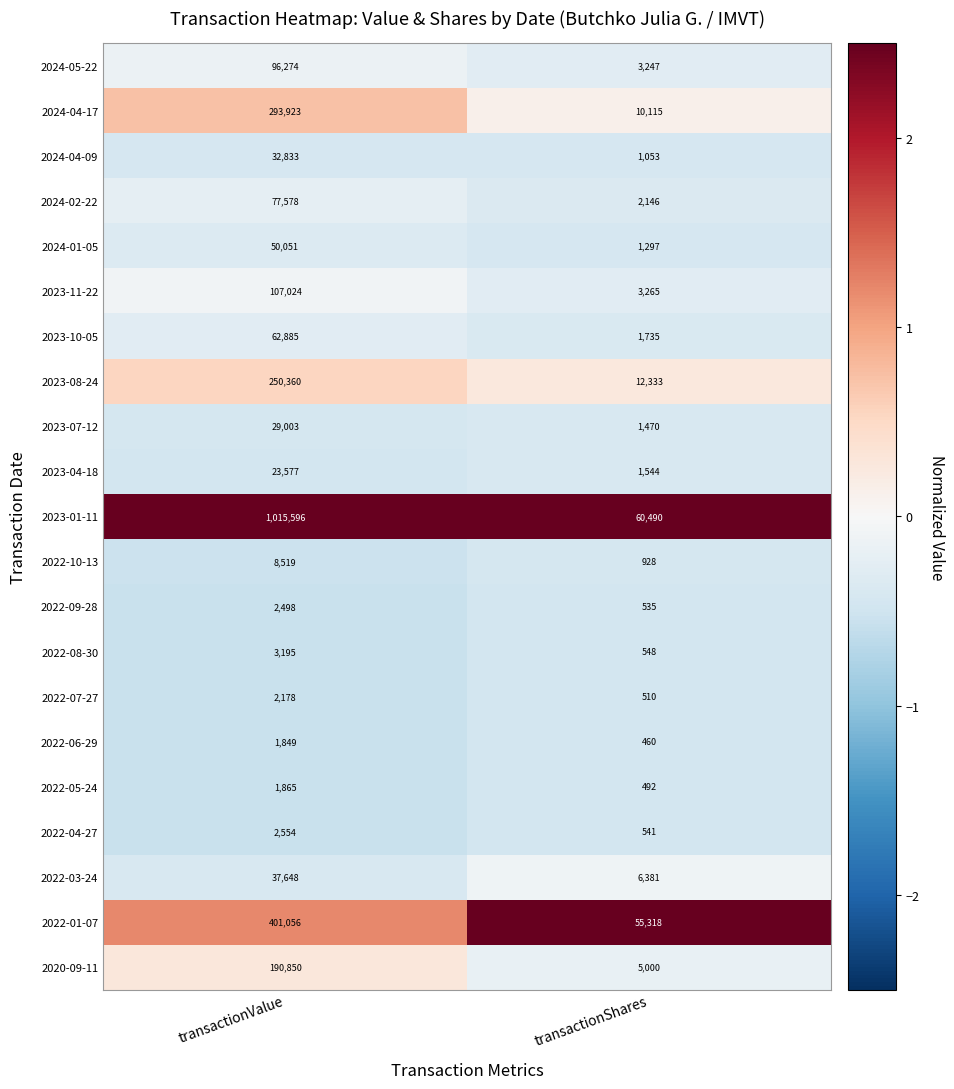

The 2022-01-07 series shows 55318 at transactionShares. True or false?

True